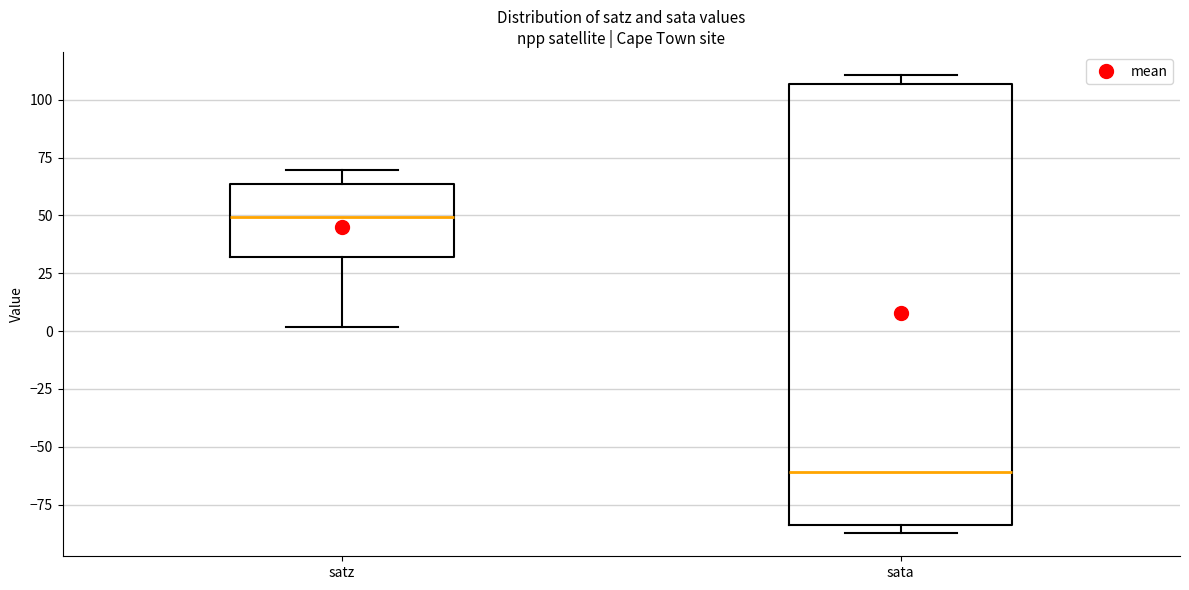

Reading left to right, read every box against the y-axis: the position of its median line, the range the box covers, and the ends of its whiskers. The values are not printed on the chart, so give them approximately, as read against the axis.

satz: median 50, box 30 to 65, whiskers 0 to 70
sata: median -60, box -85 to 105, whiskers -85 (just below the box's lower edge) to 110